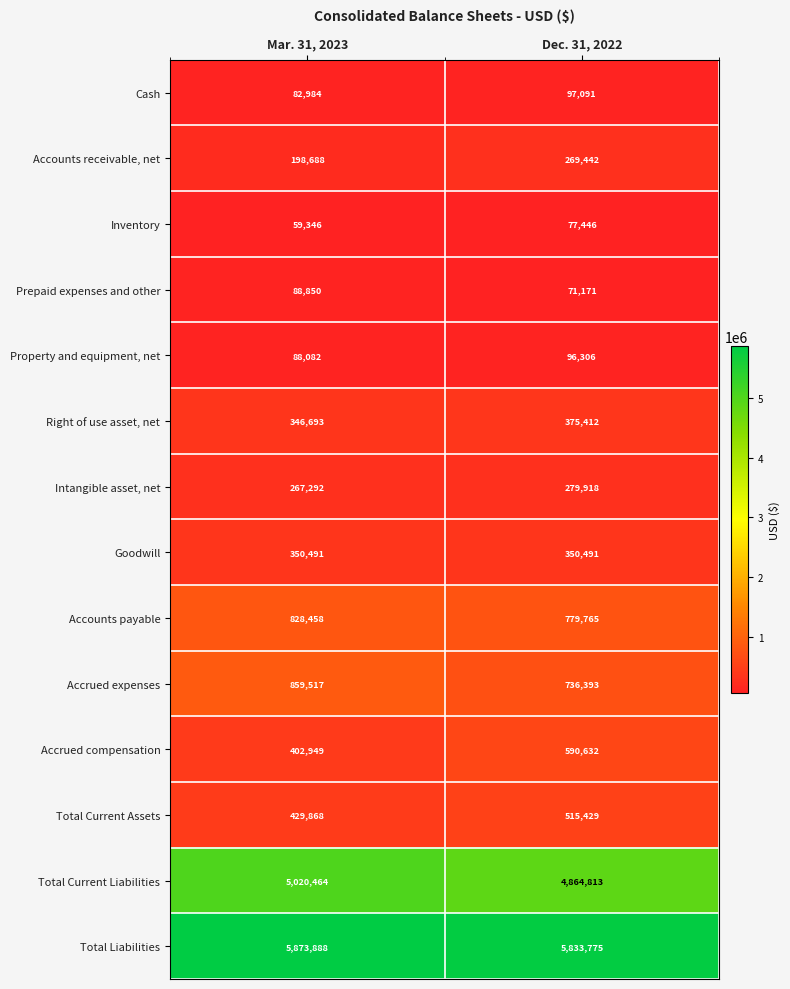

What is the highest value of the Accrued compensation series?

590632